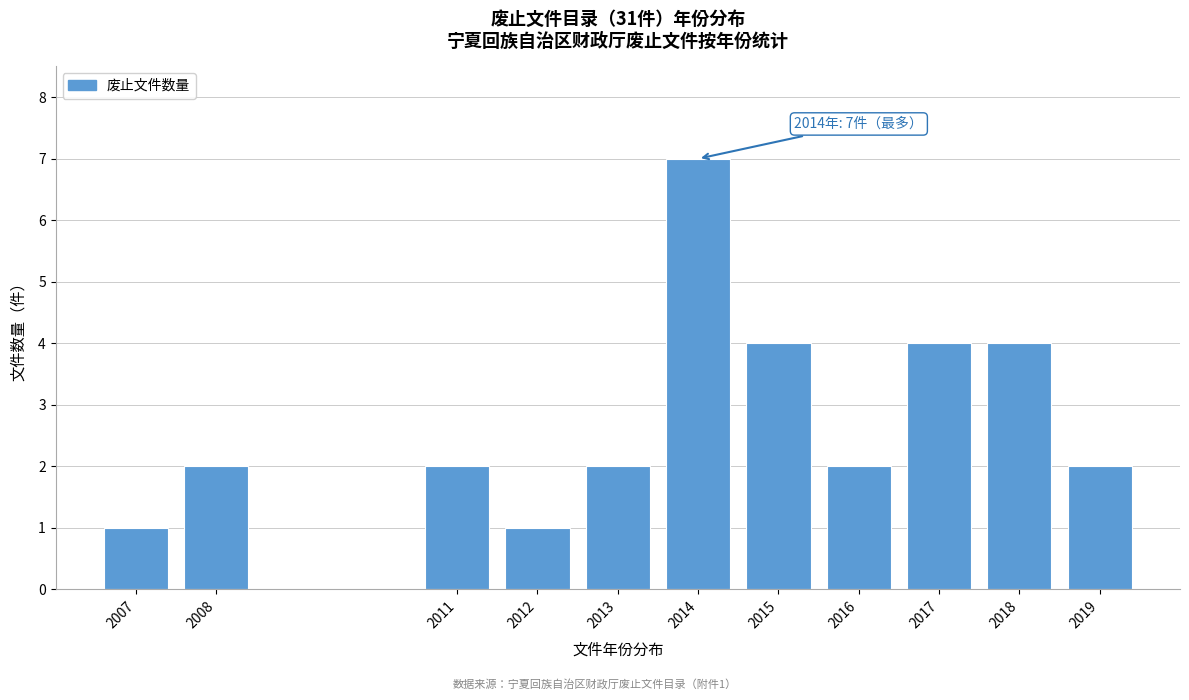

Reading left to right, list all the values displayed in this chart.

2007=1	2008=2	2011=2	2012=1	2013=2	2014=7	2015=4	2016=2	2017=4	2018=4	2019=2